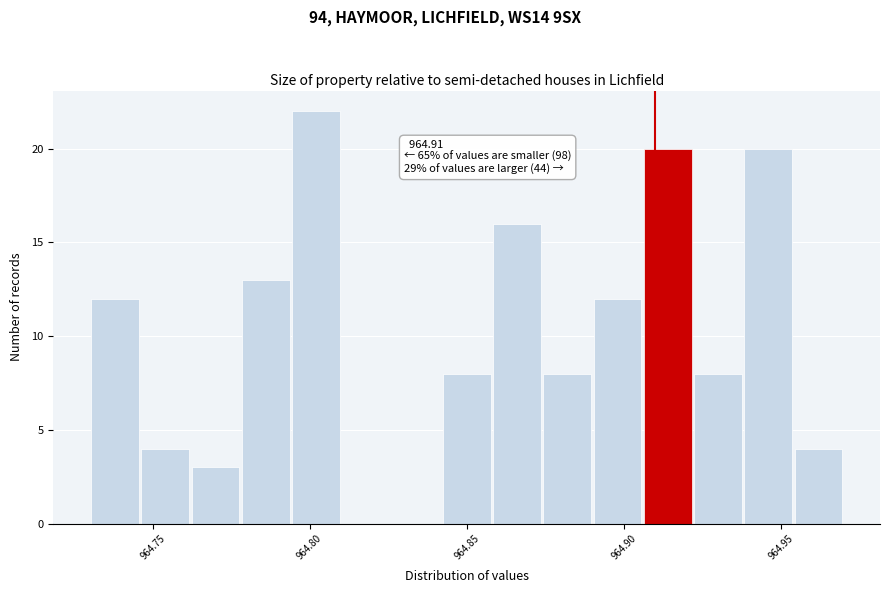

Read against the x-axis, roughly where is the centre of the tallest bar?

964.800